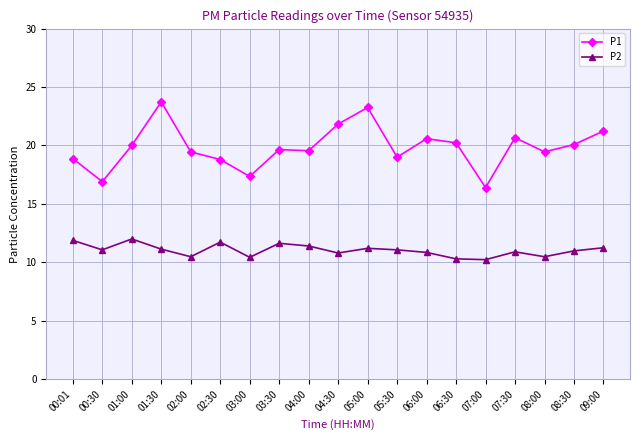

What value does the P1 series have at 08:30?

20.1